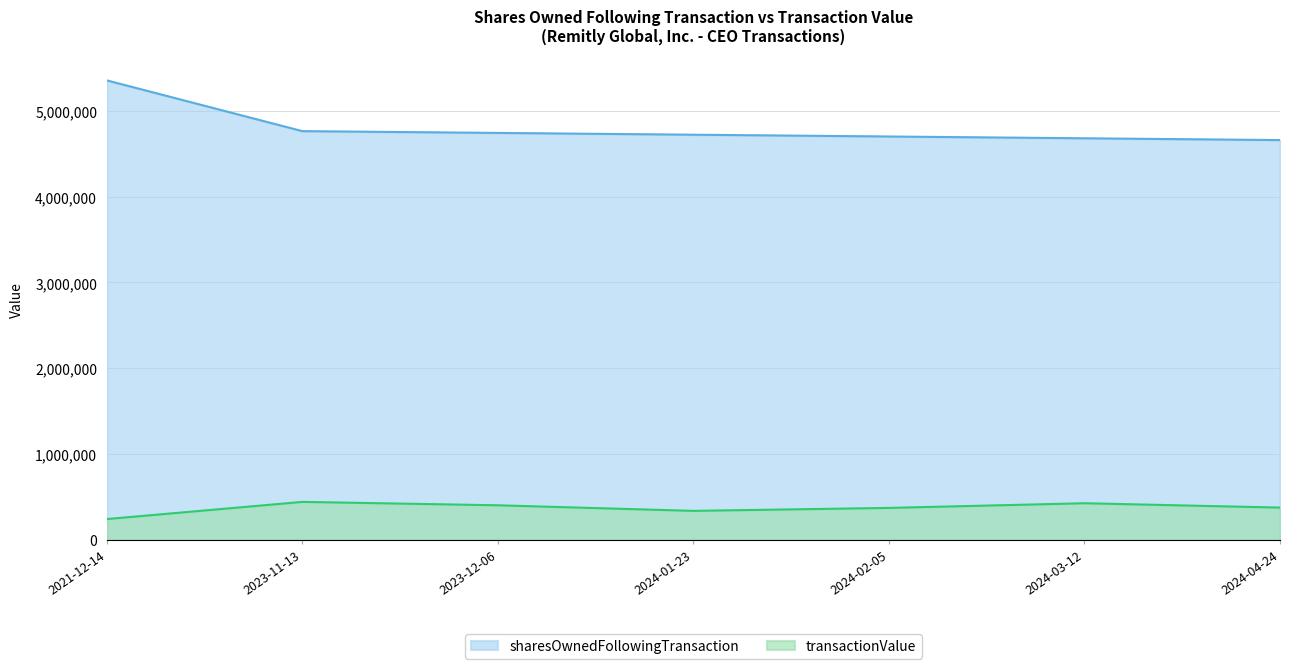

How many values in the sharesOwnedFollowingTransaction series exceed 4719685?

3